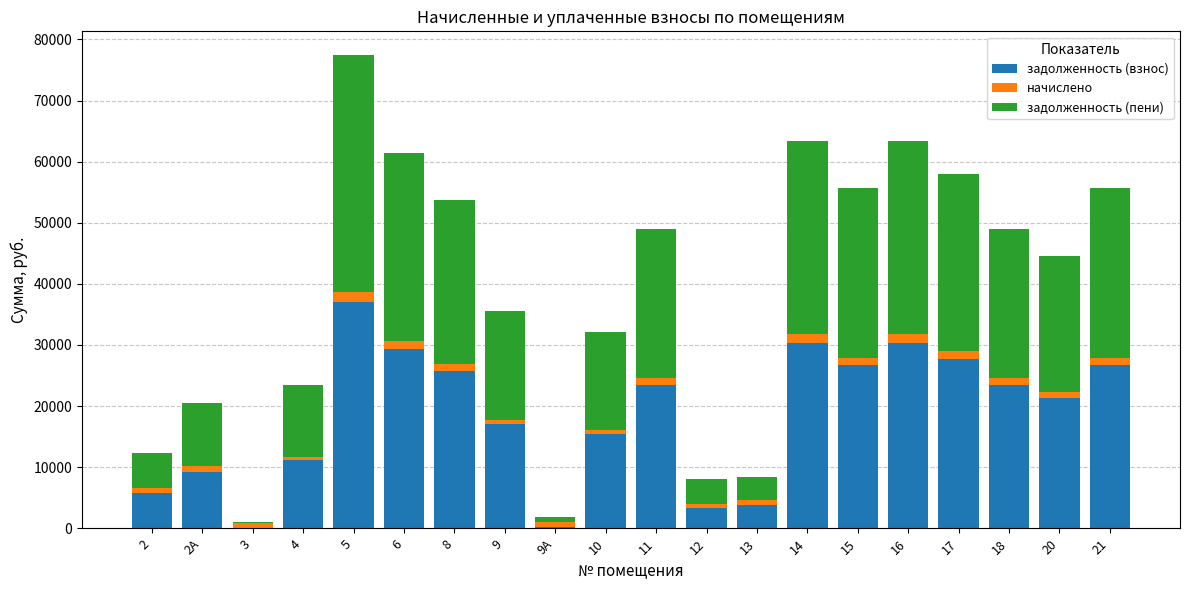

What is the sum of all задолженность (взнос) values?

368020.3